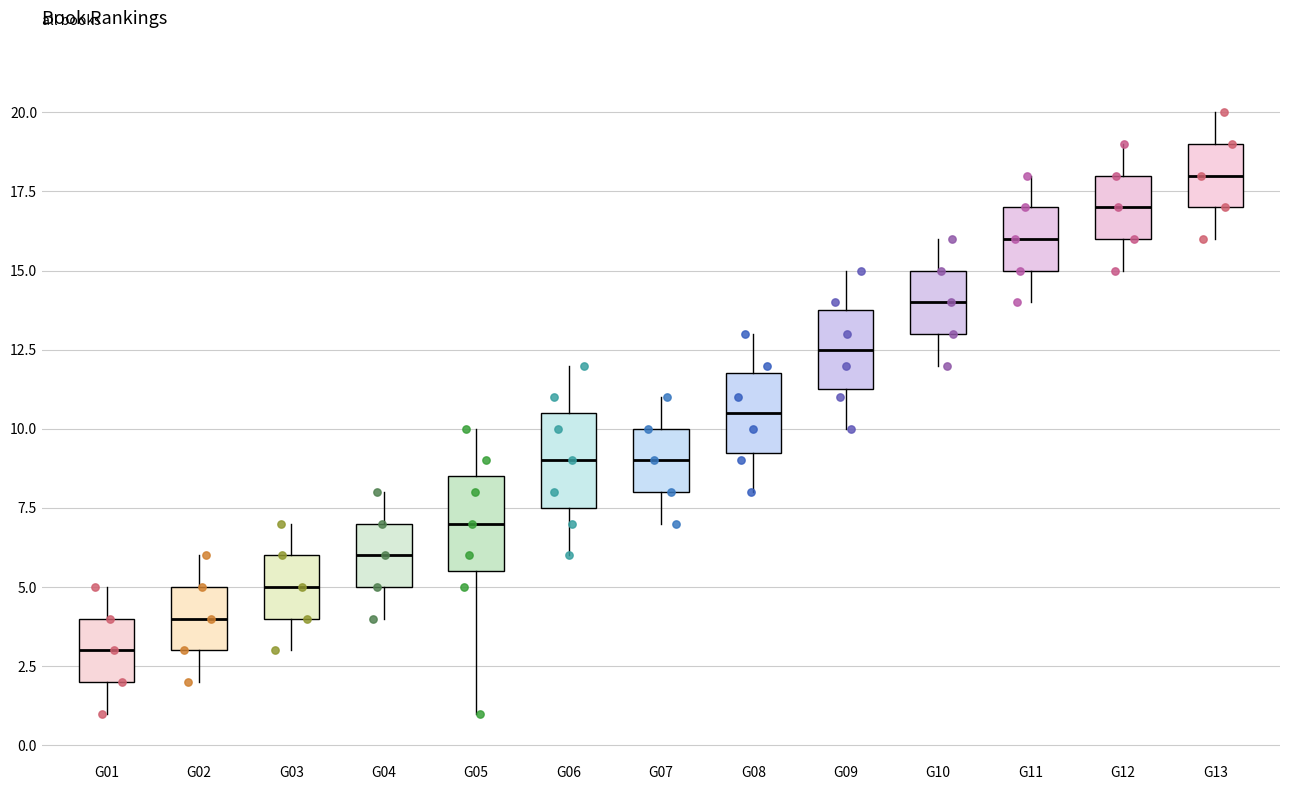

Which box's median line is the lowest?

G01